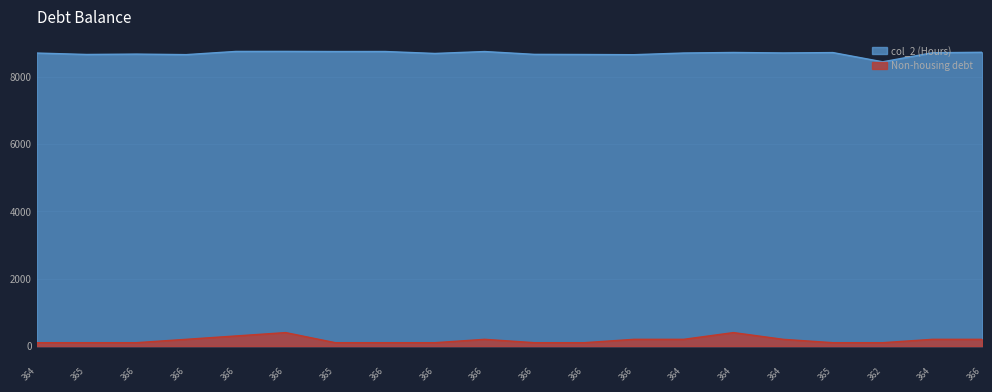

What is the value of the 14th point from the left?

8700